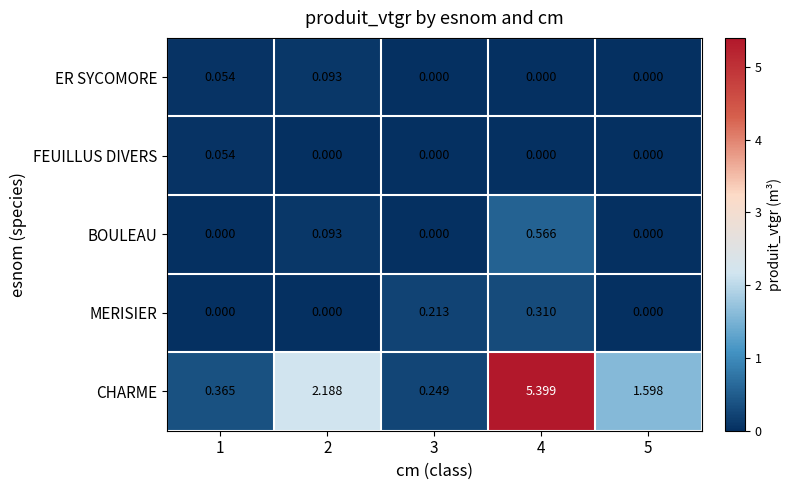

What is the difference between the highest and lowest values at 4?

5.4